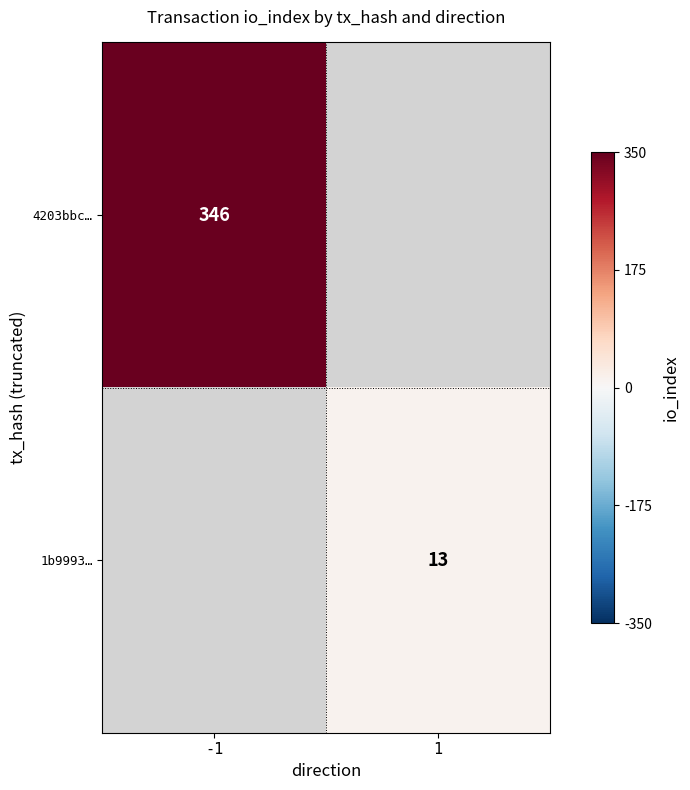

The 4203bbc… series shows 346 at -1. True or false?

True